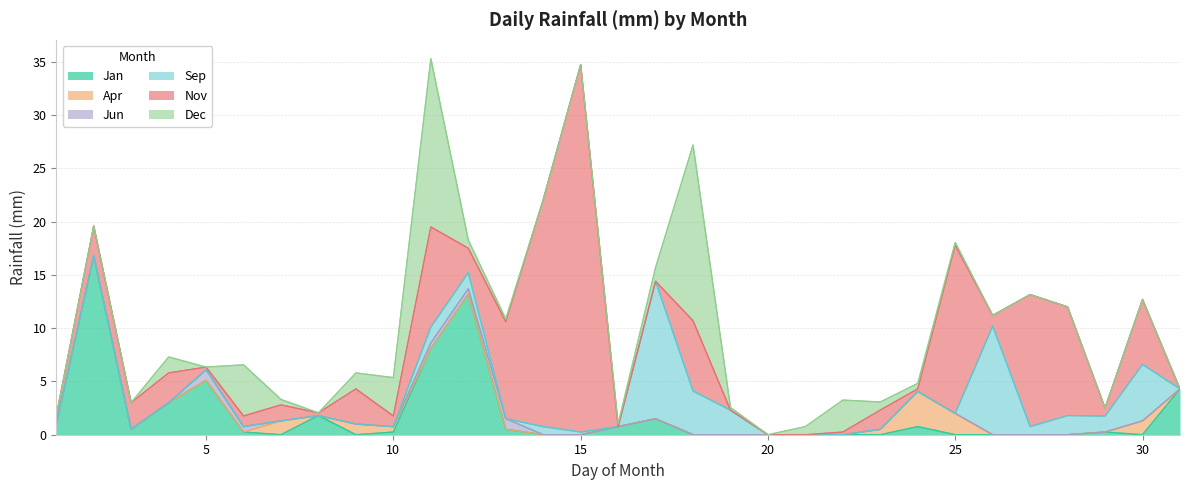

How many lines are shown in the chart?

6